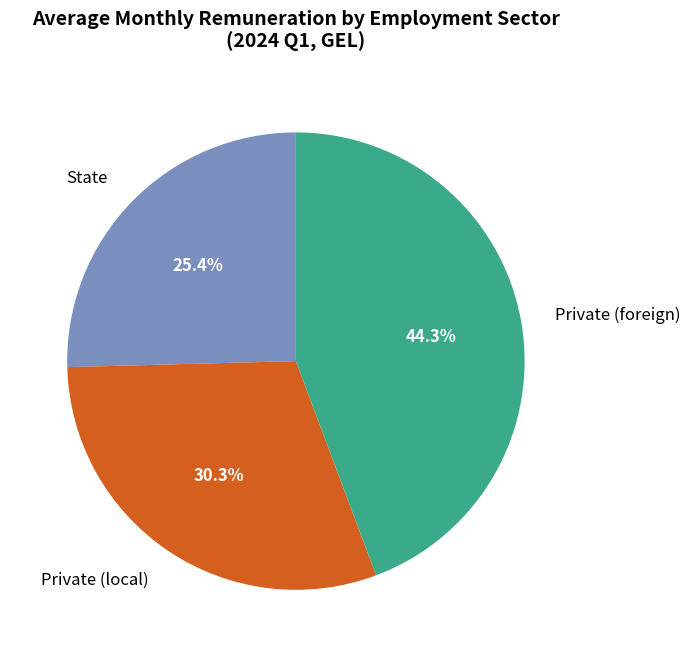

To the nearest percent, what is the average slice percentage?

33%